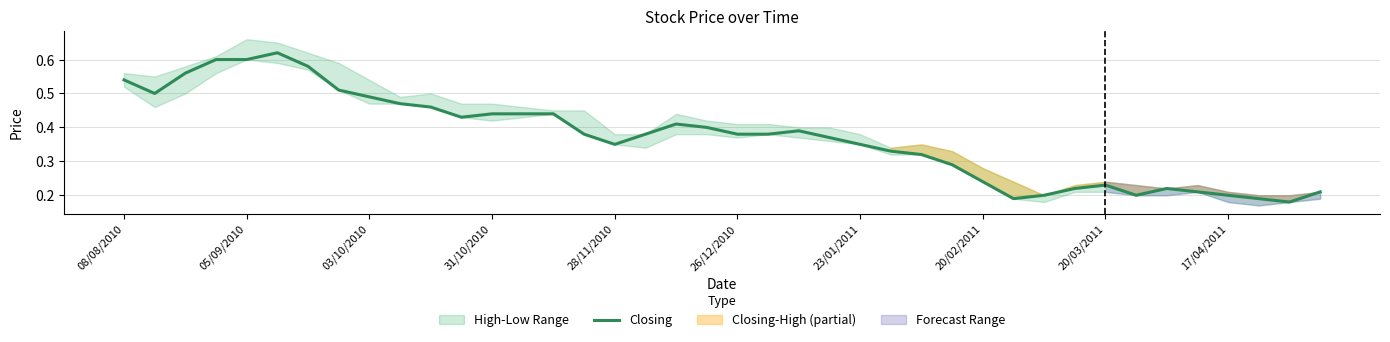

Does the chart display data point markers on the line(s)?

No